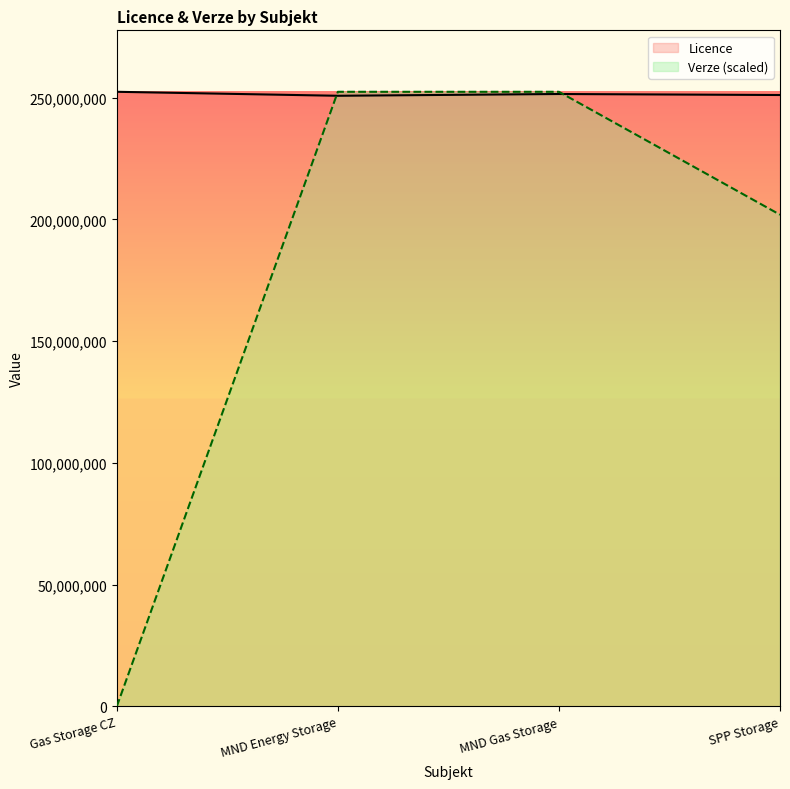

Which series has the largest range (max minus min)?

Verze (scaled)